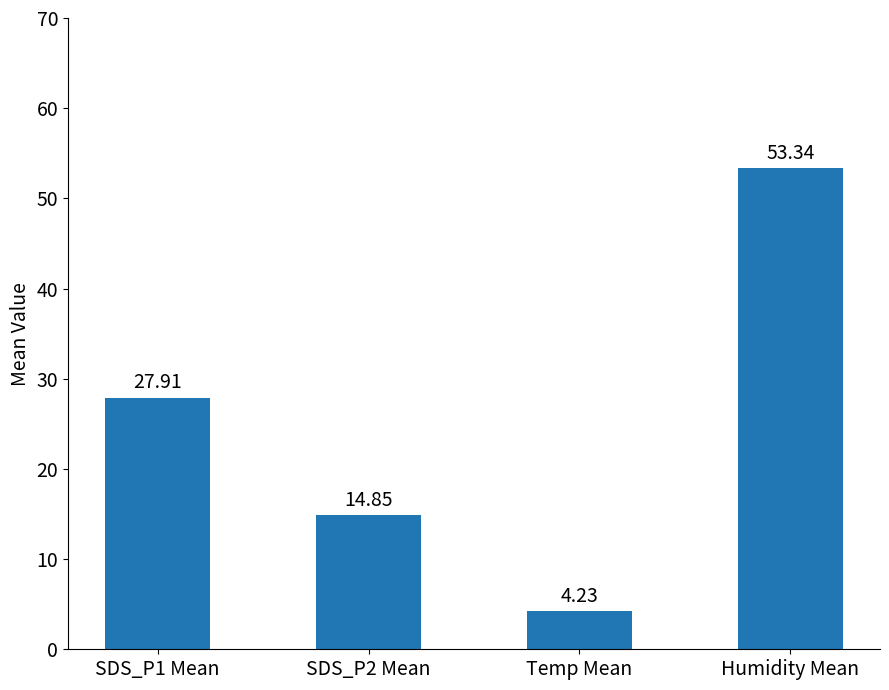

What is the sum of all values?

100.3